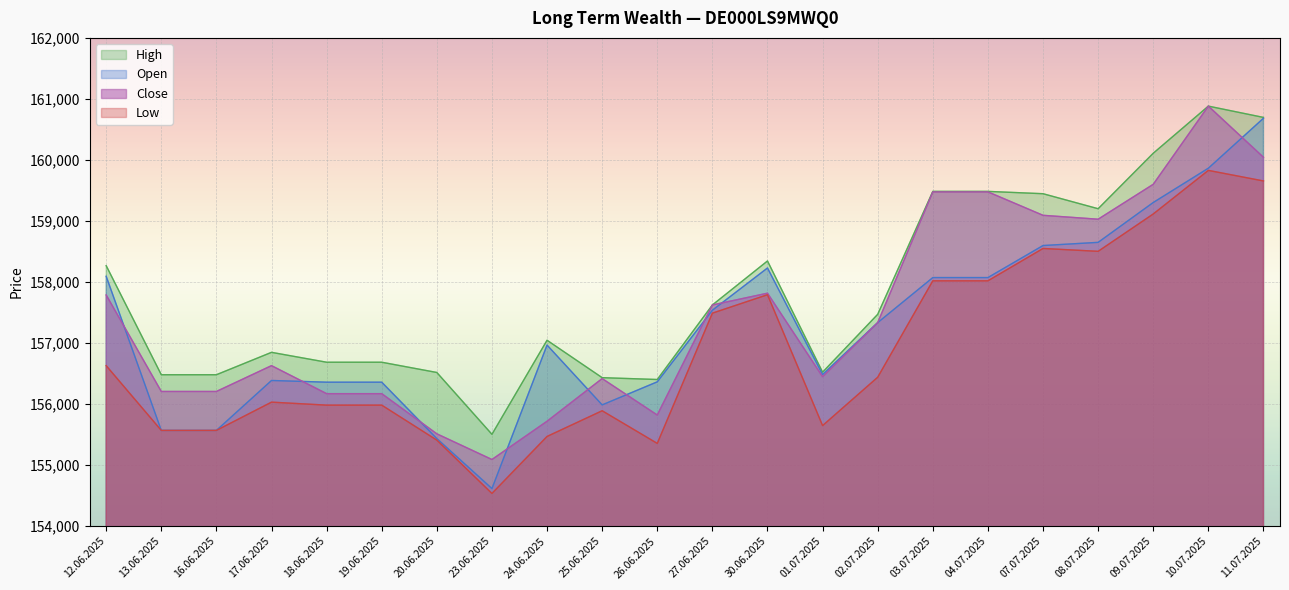

At which category does Low reach its first local peak?

17.06.2025